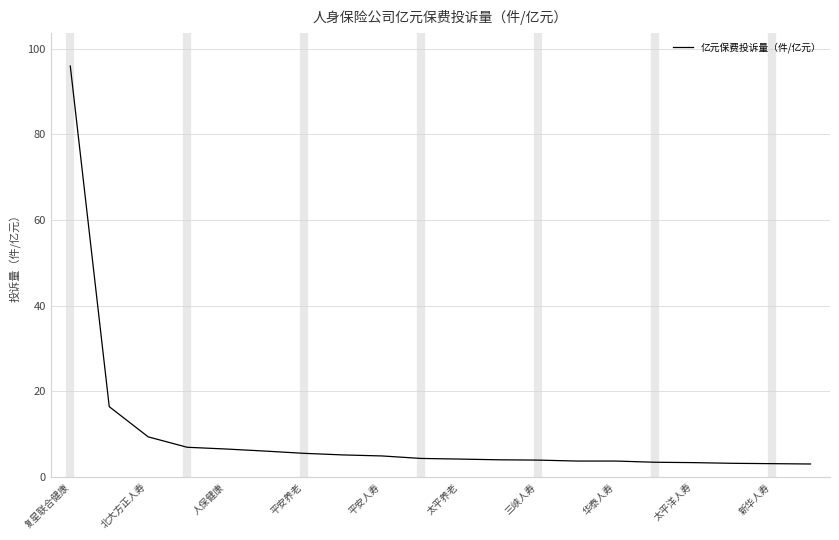

What is the difference between the maximum and minimum values?

93.0